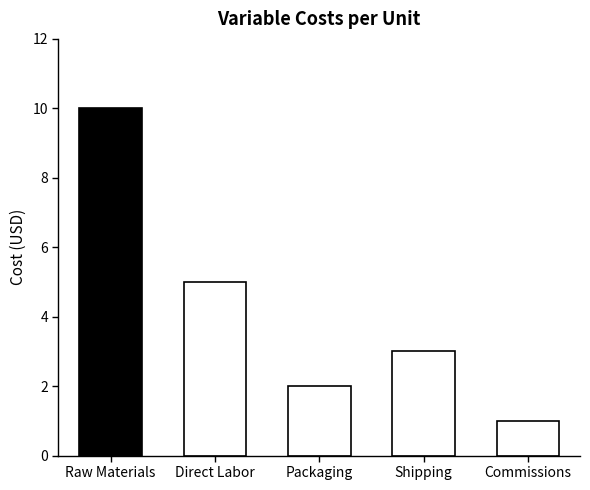

Rank the categories by value from lowest to highest.

Commissions, Packaging, Shipping, Direct Labor, Raw Materials